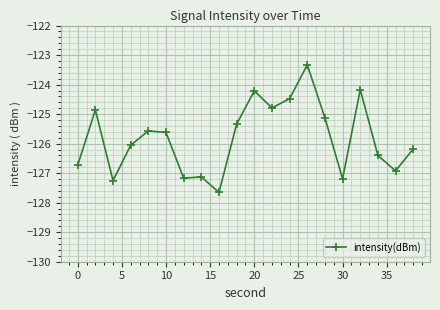

What is the average value?

-125.8